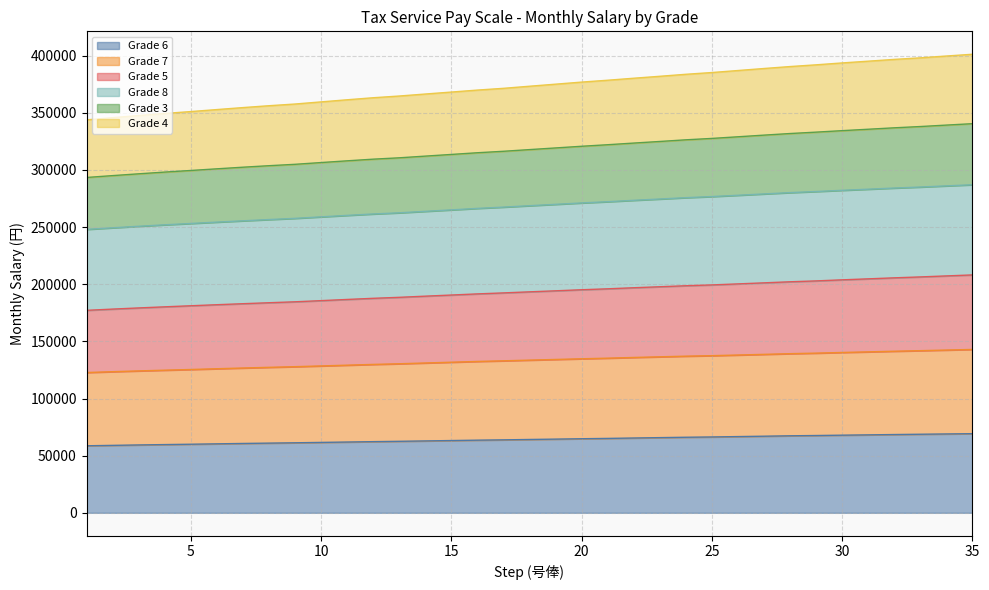

Which series has the widest spread of values?

Grade 5